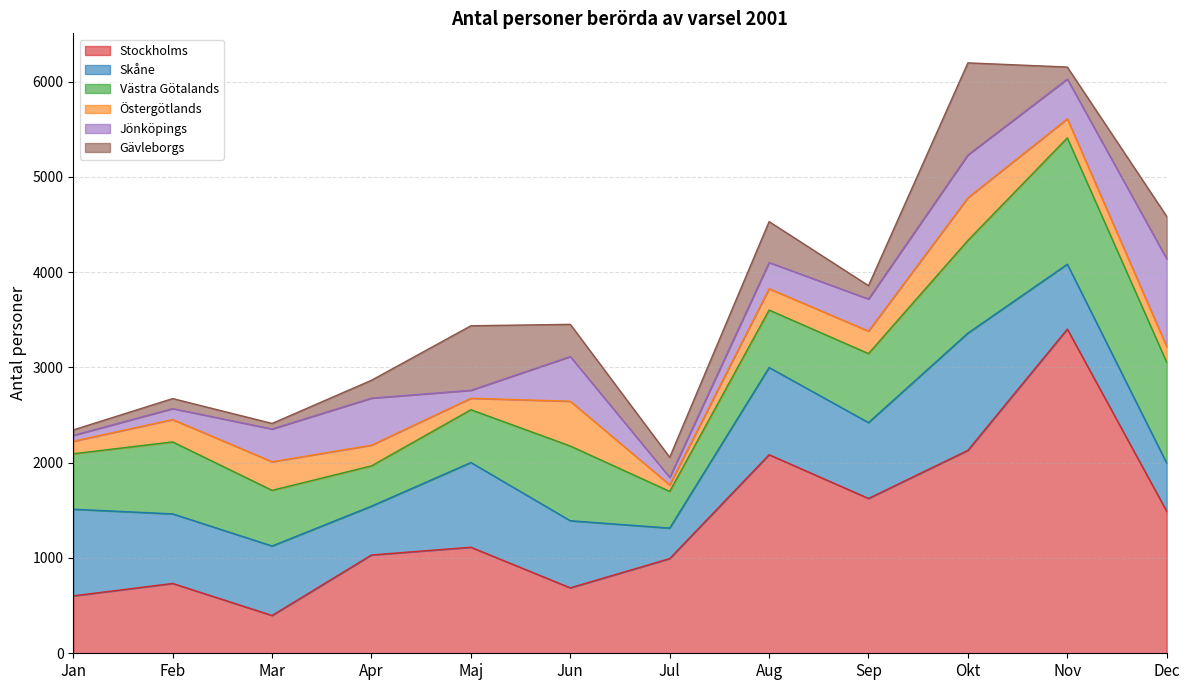

List the series in order of their peak value, highest first.

Stockholms, Västra Götalands, Skåne, Gävleborgs, Jönköpings, Östergötlands